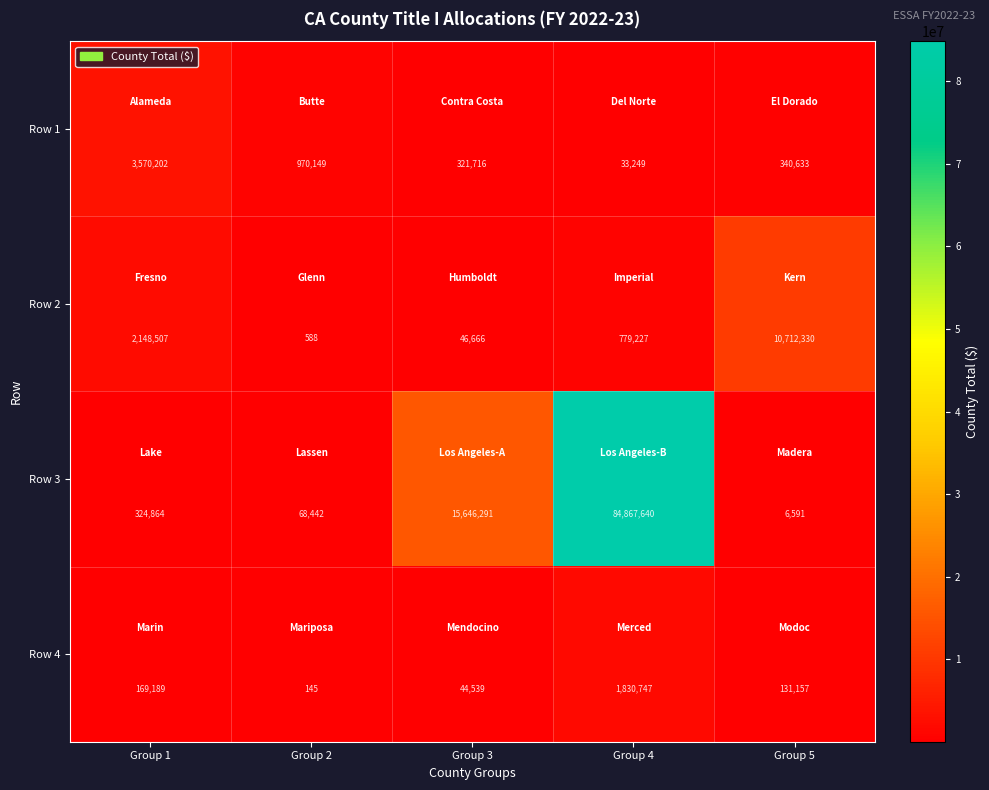

Which category has the lowest value across all series?

Group 2